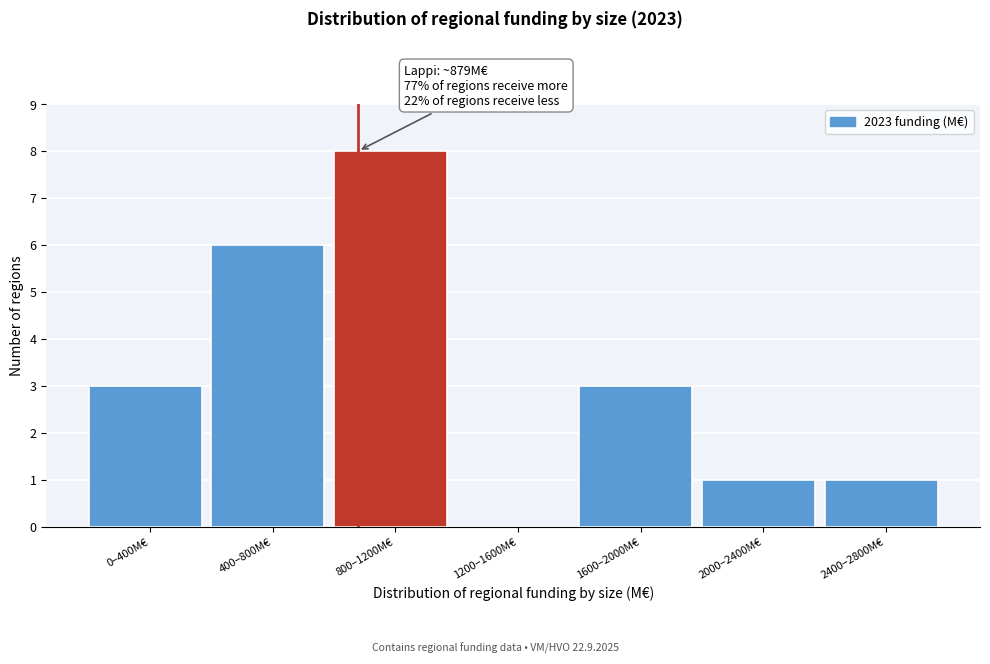

Reading left to right, what are all the values shown in this chart?

0–400M€=3	400–800M€=6	800–1200M€=8	1200–1600M€=0	1600–2000M€=3	2000–2400M€=1	2400–2800M€=1